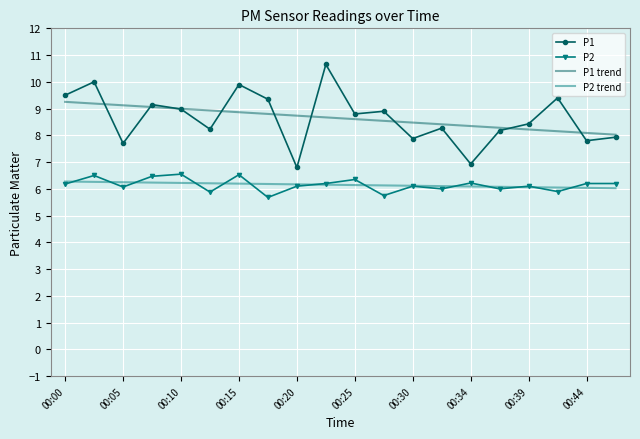

Which series has the widest spread of values?

P1